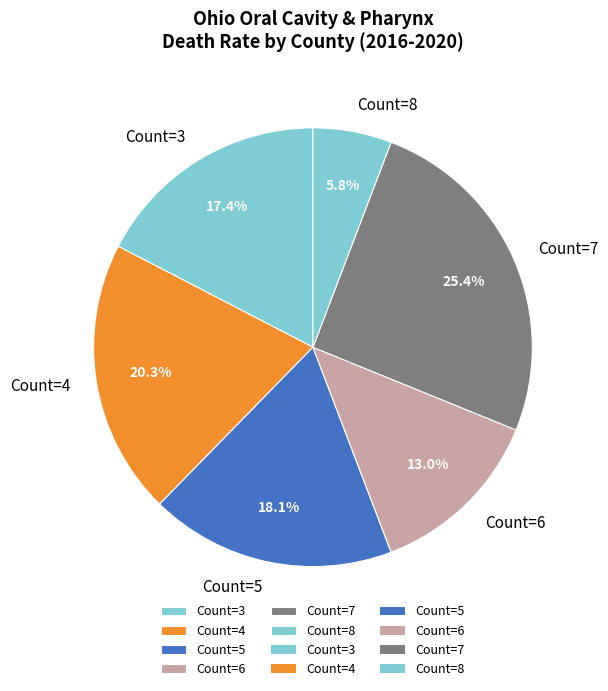

Which category has the smallest portion of the pie?

Count=8